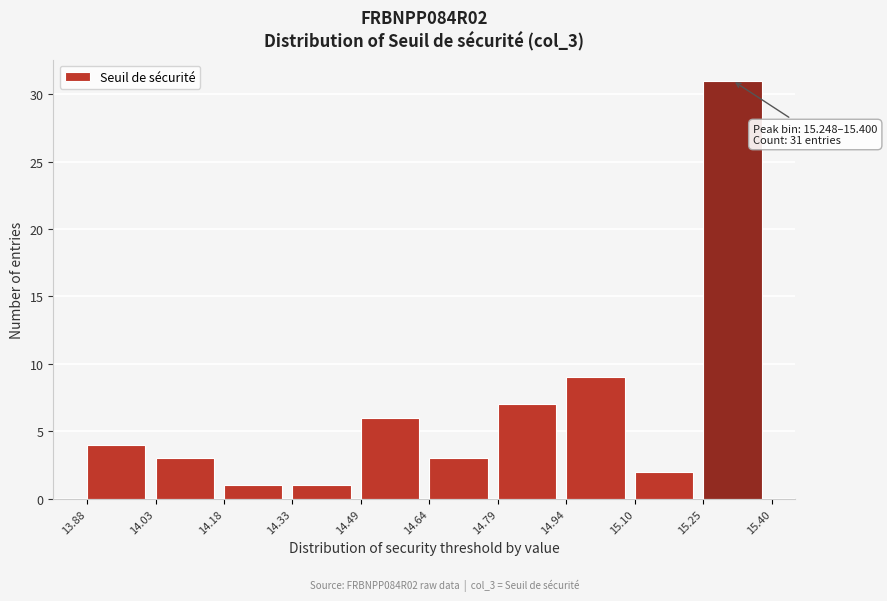

Which range on the x-axis has the tallest bar?

15.25 to 15.40